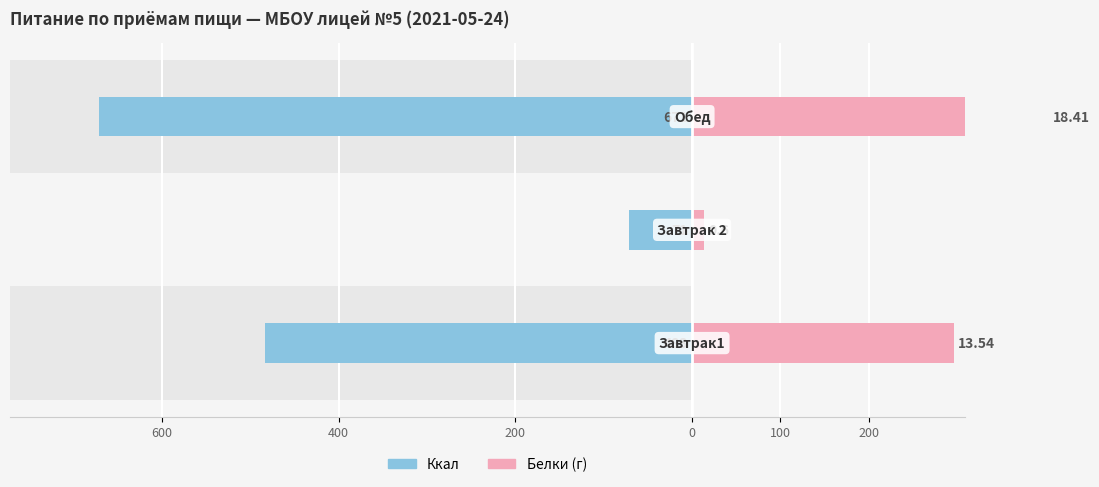

How many bars are there in each group?

2